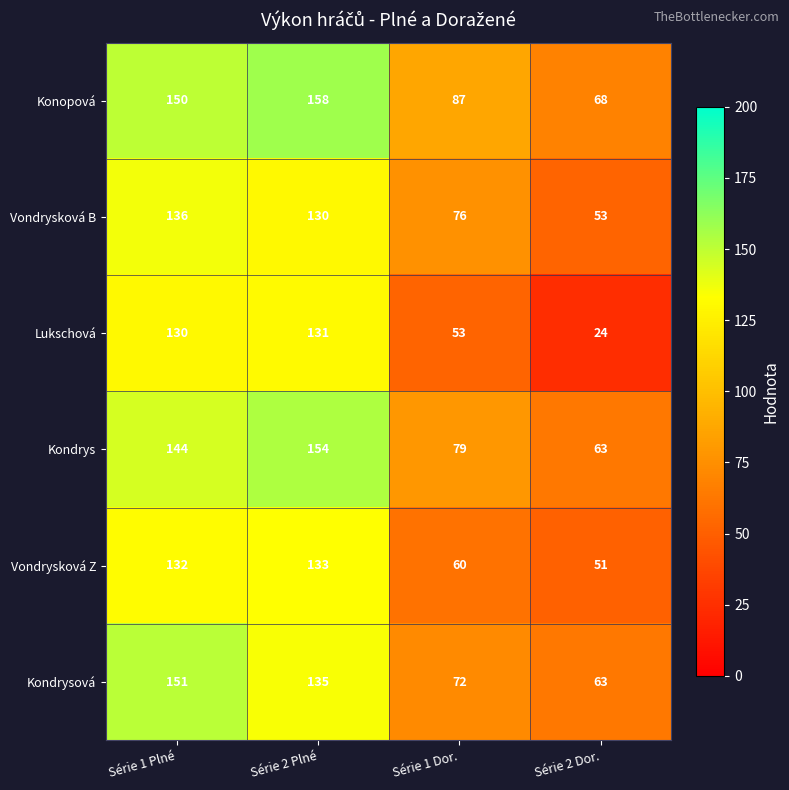

How many data points does each series have?

4